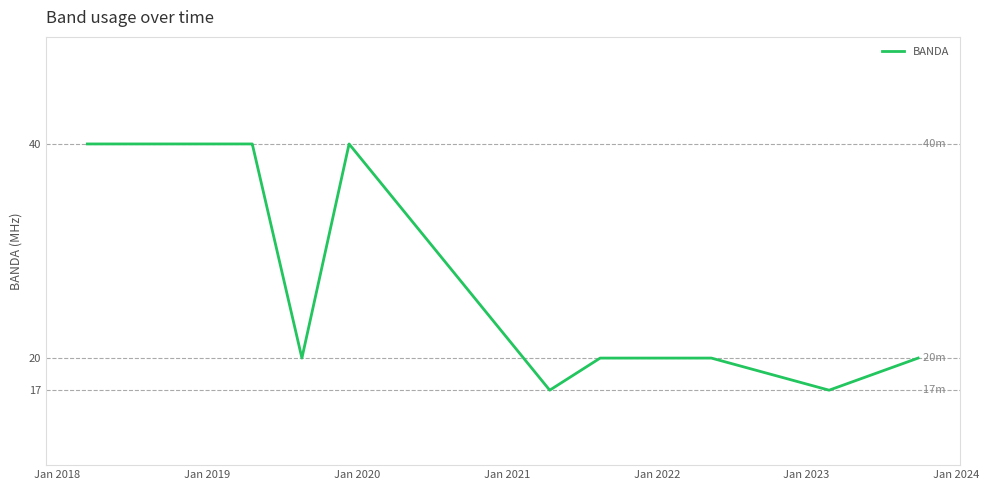

What is the minimum value shown in the chart?

17